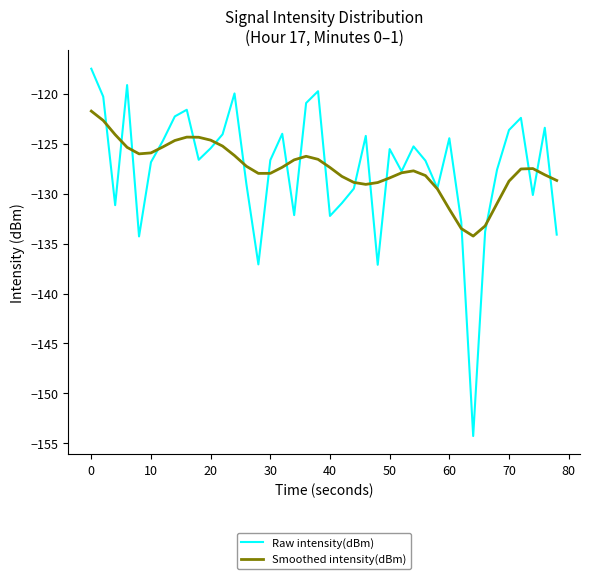

Which series has the largest range (max minus min)?

Raw intensity(dBm)